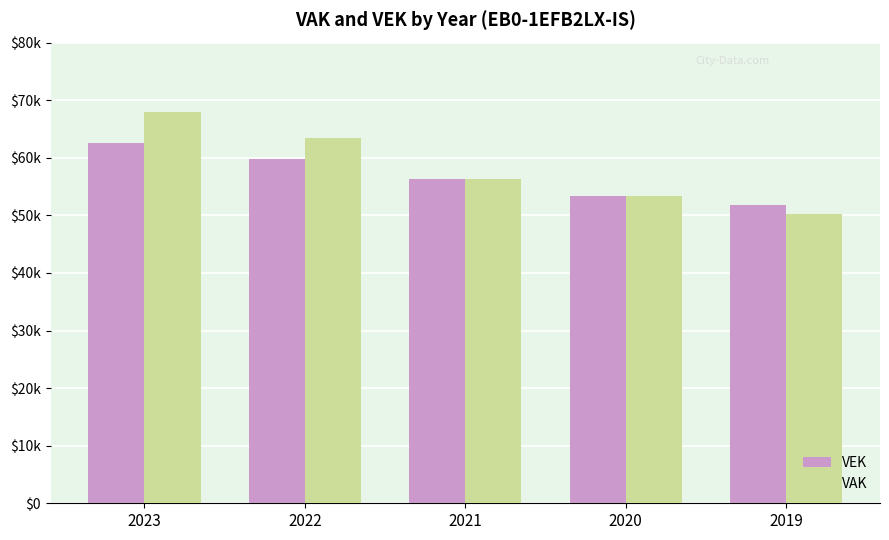

Which series changed the most between 2022 and 2021?

VAK